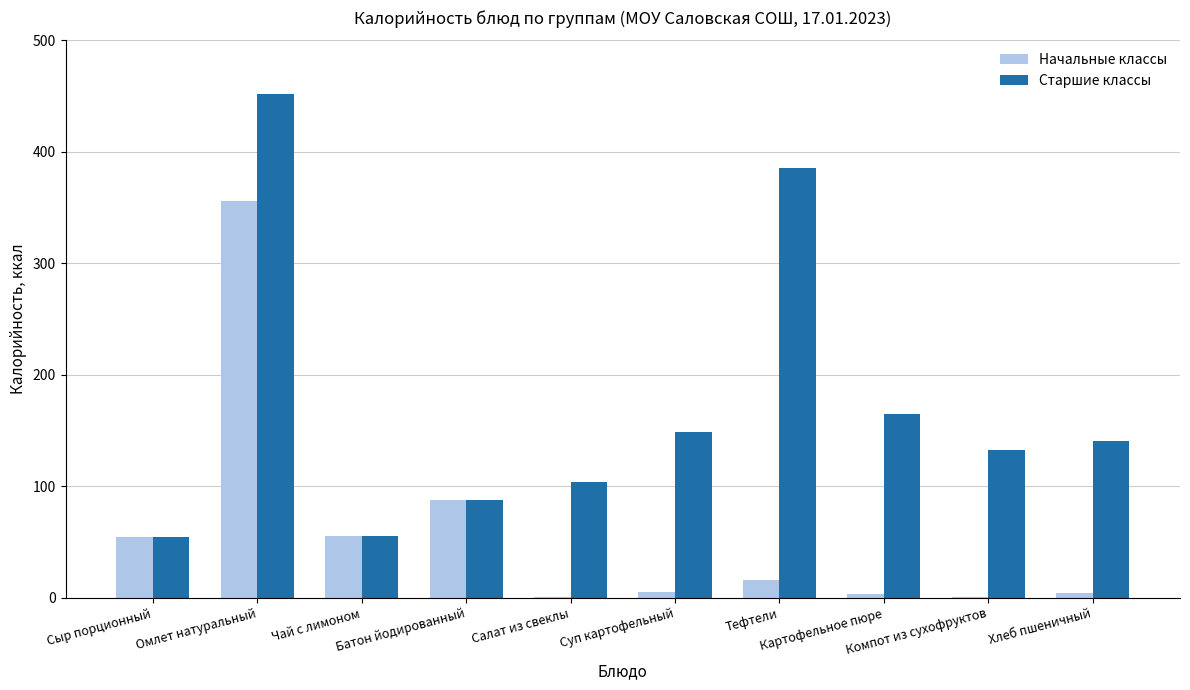

What is the average value of the Начальные классы series?

58.4